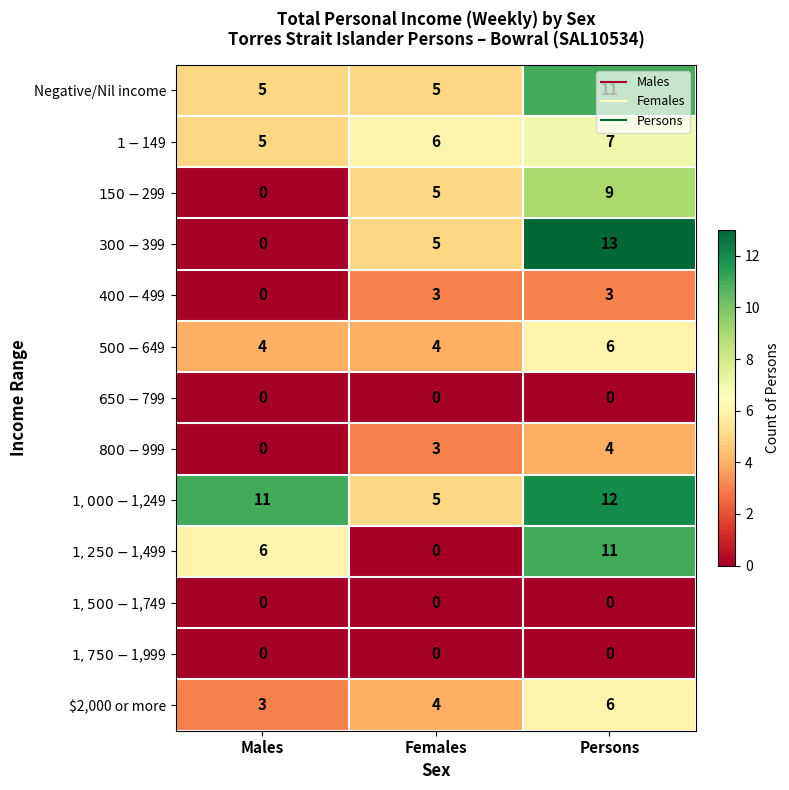

What is the difference between the highest and lowest values at Females?

6